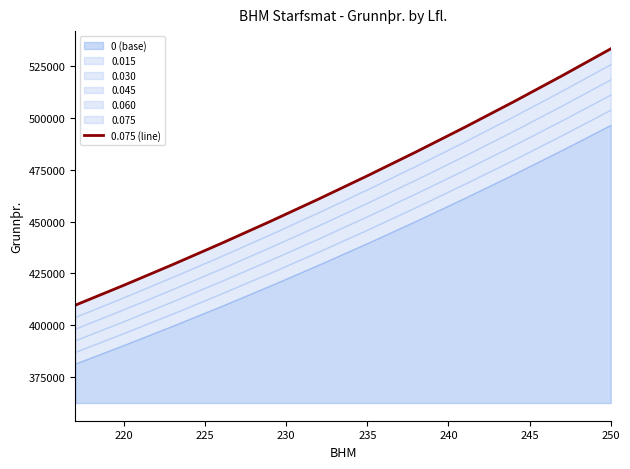

What is the value of the 4th point from the left?

439496